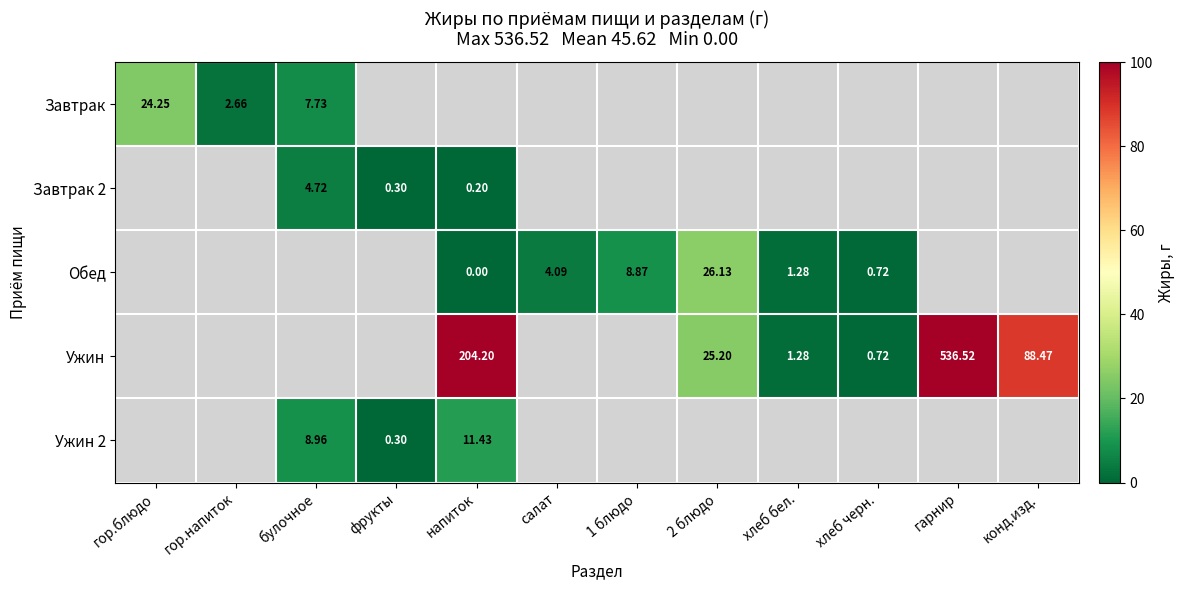

Rank the series at 2 блюдо from lowest to highest value.

Ужин, Ужин 2, Завтрак, Завтрак 2, Обед